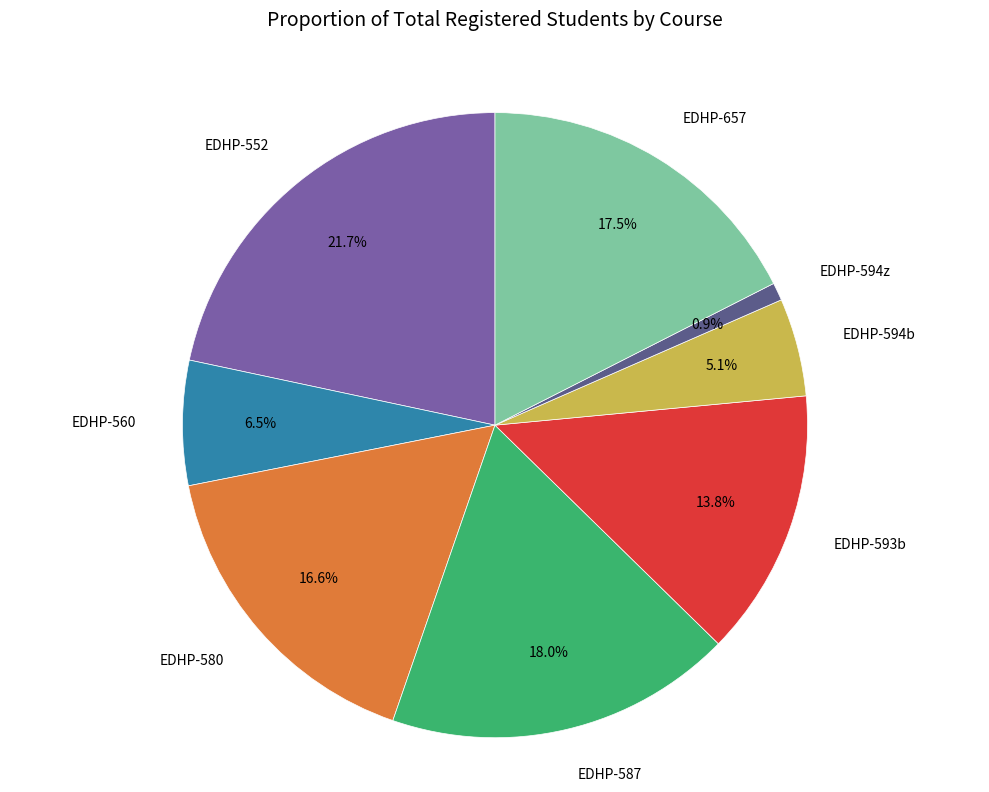

To the nearest percent, what is the difference between the largest and smallest slice percentages?

21%